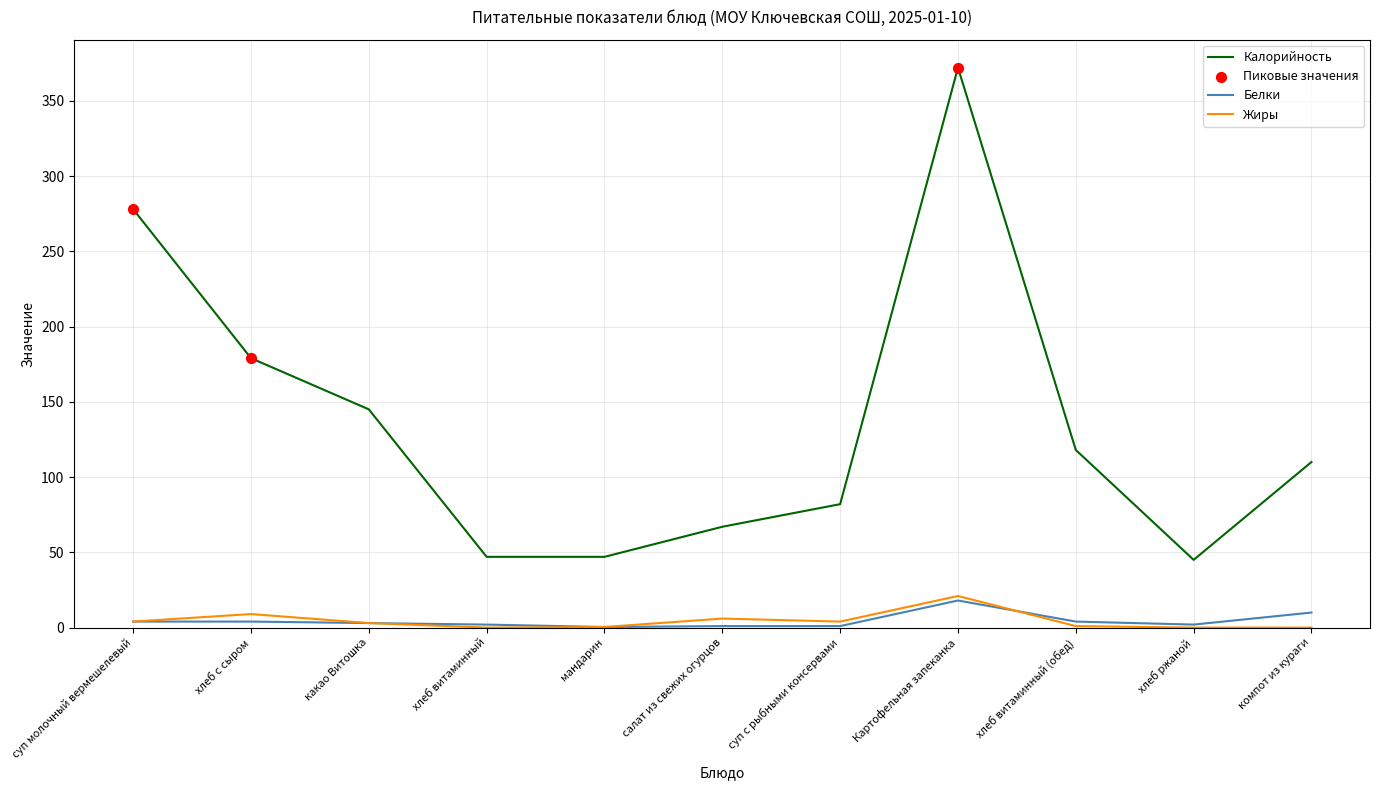

Which series has the widest spread of values?

Калорийность